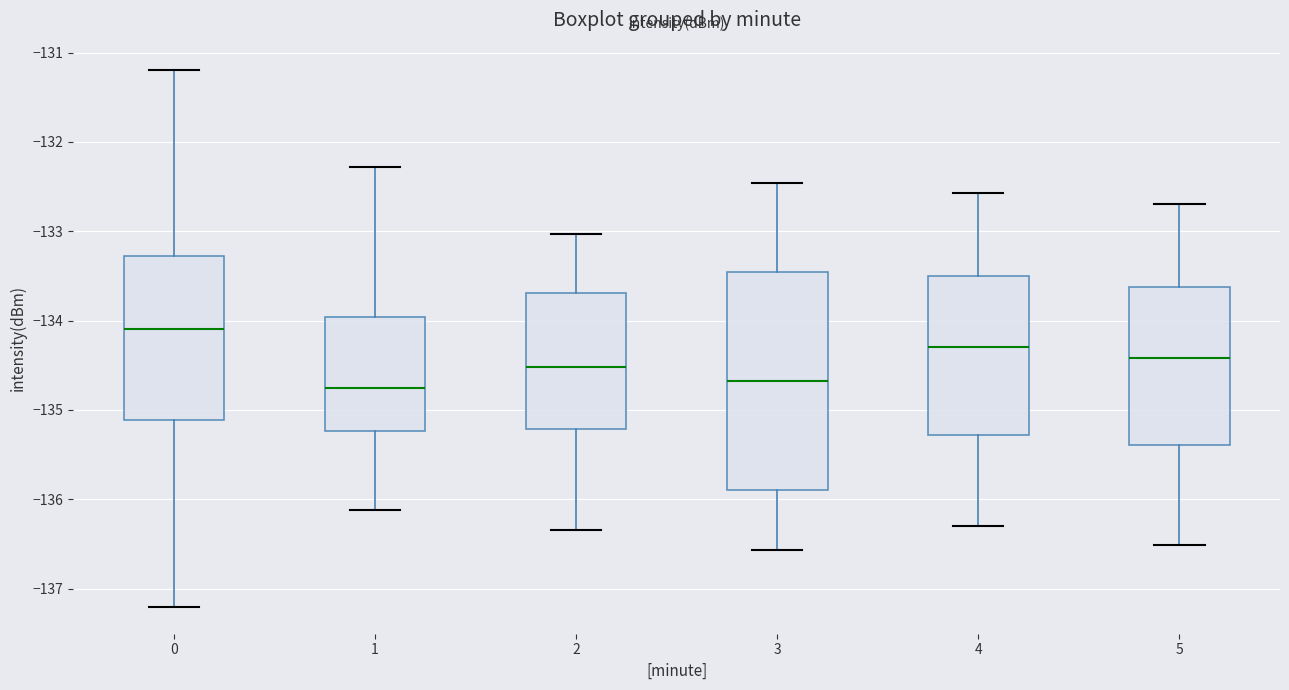

Comparing the boxes themselves (not the whiskers), which one is the tallest?

3